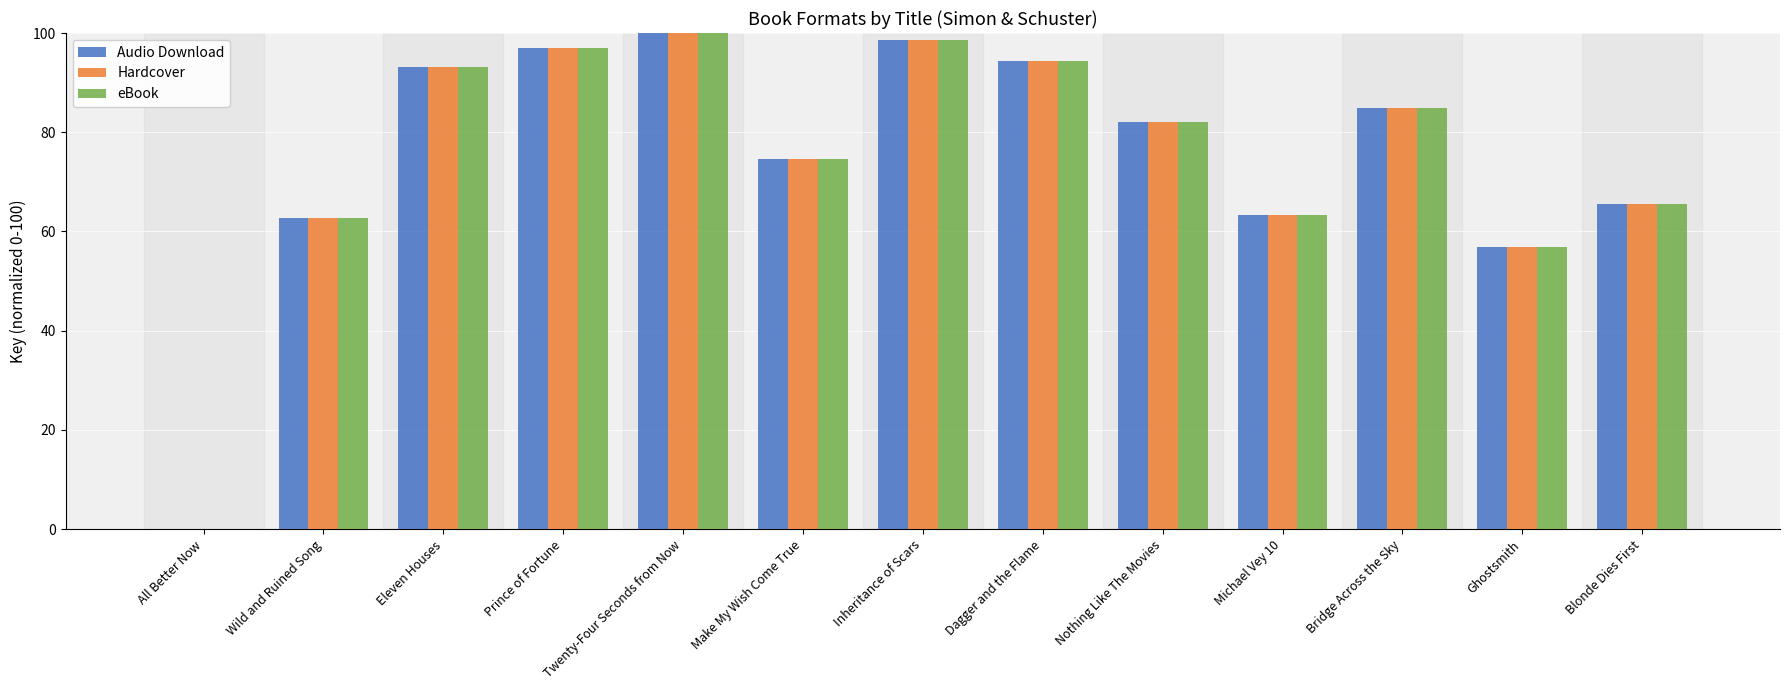

What is the difference between the Audio Download values at Ghostsmith and Dagger and the Flame?

37.5